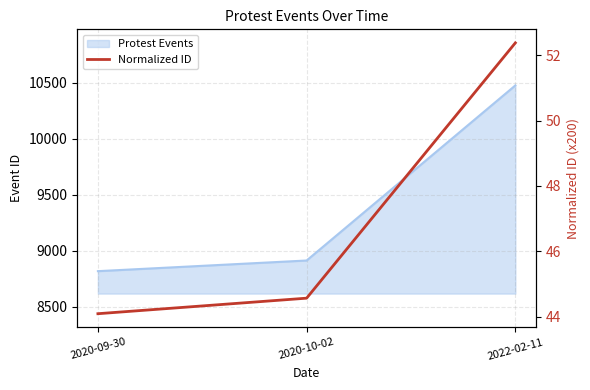

Reading left to right, extract all data points from this chart.

2020-09-30=44.1	2020-10-02=44.6	2022-02-11=52.4